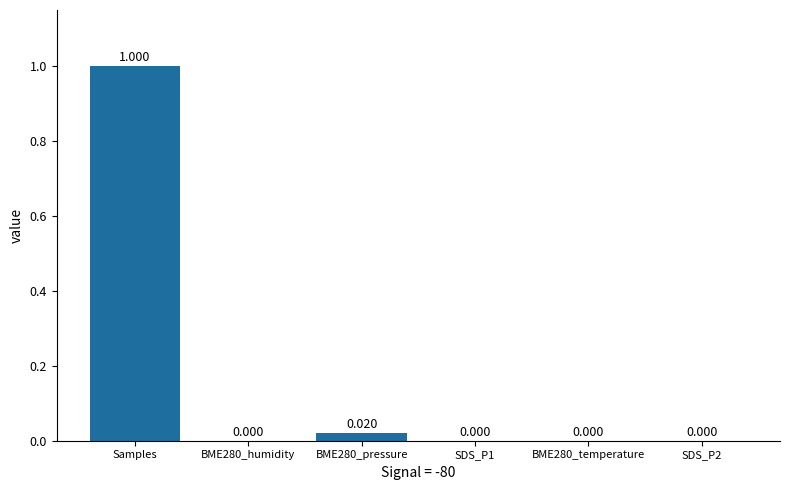

Are the bars grouped side by side (vs. stacked)?

No